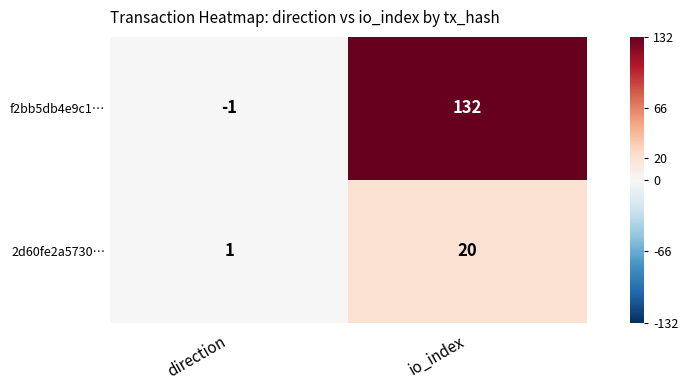

Between direction and io_index, which series saw the biggest shift?

f2bb5db4e9c1…